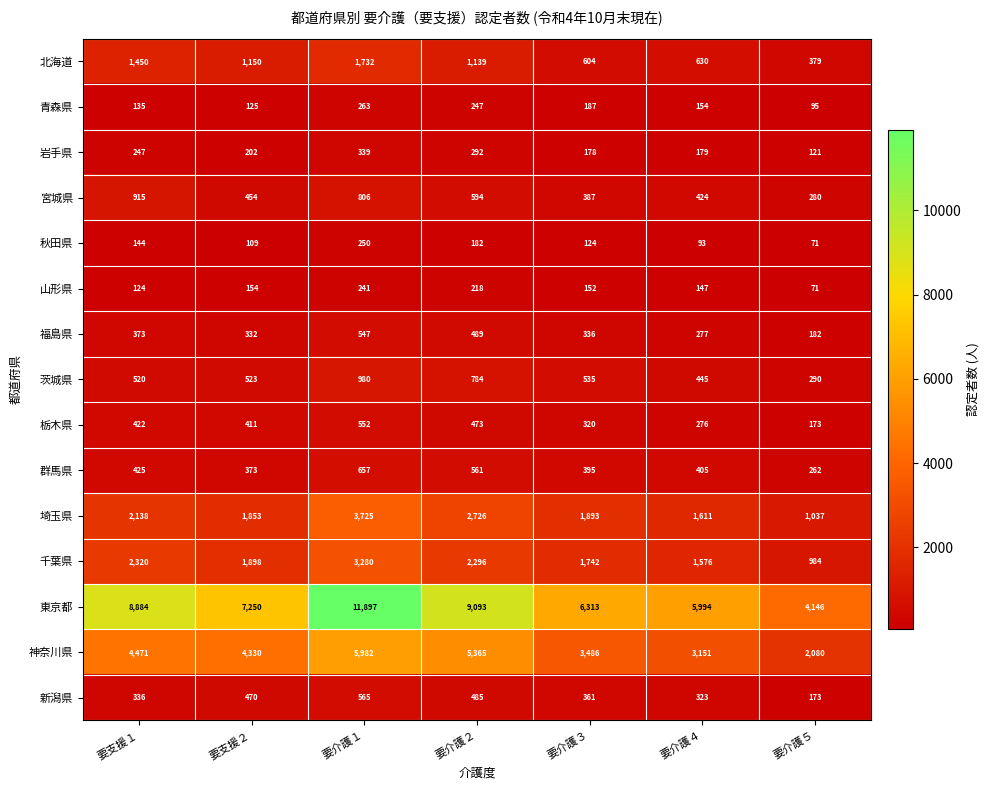

What is the difference between the second highest and minimum values in the 宮城県 series?

526